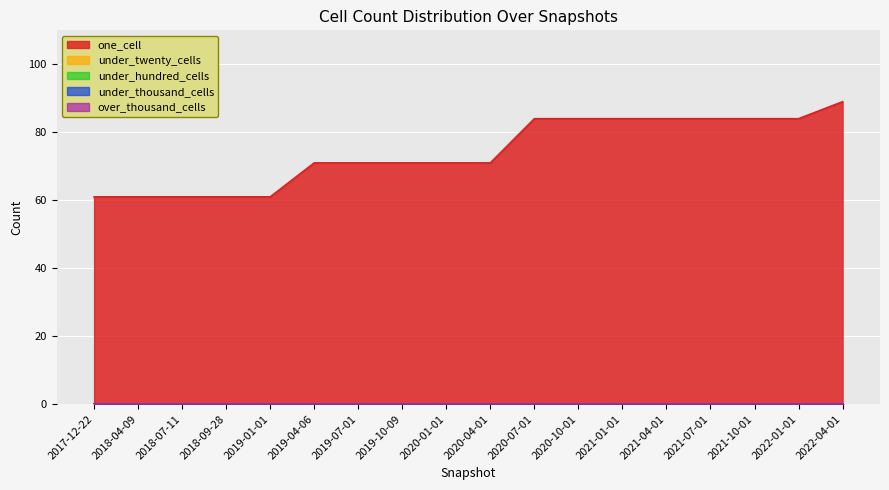

Does the chart display data point markers on the line(s)?

No